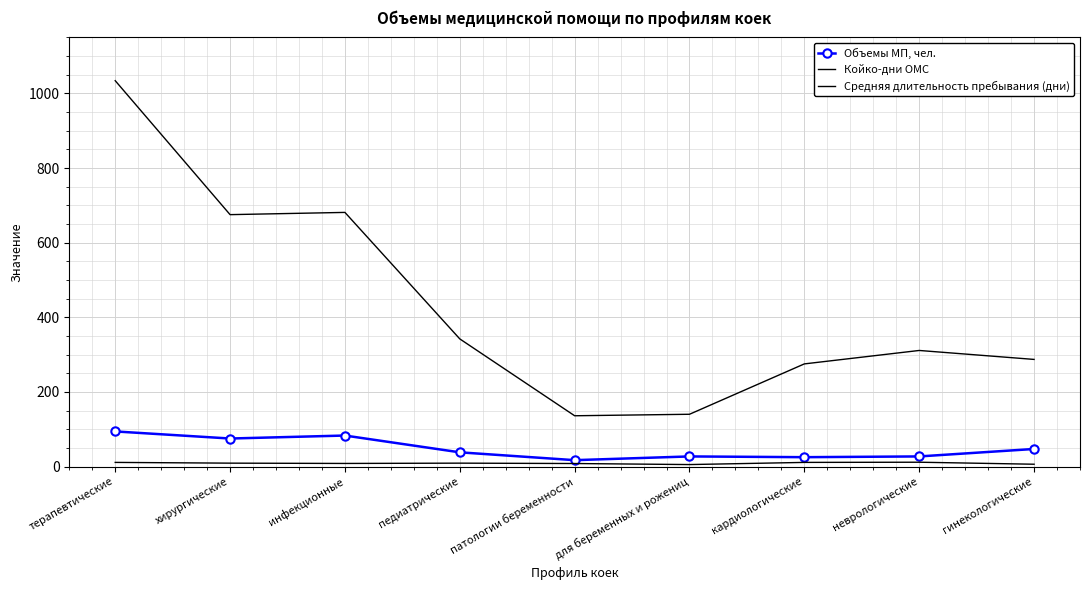

Reading left to right, extract all data points from this chart.

Объемы МП, чел.: 94.0	75.0	83.0	38.0	17.0	27.0	25.0	27.0	47.0
Койко-дни ОМС: 1034.0	675.0	681.0	342.0	136.0	140.0	275.0	311.0	287.0
Средняя длительность пребывания (дни): 11.0	9.0	8.2	9.0	8.0	5.2	11.0	11.5	6.1